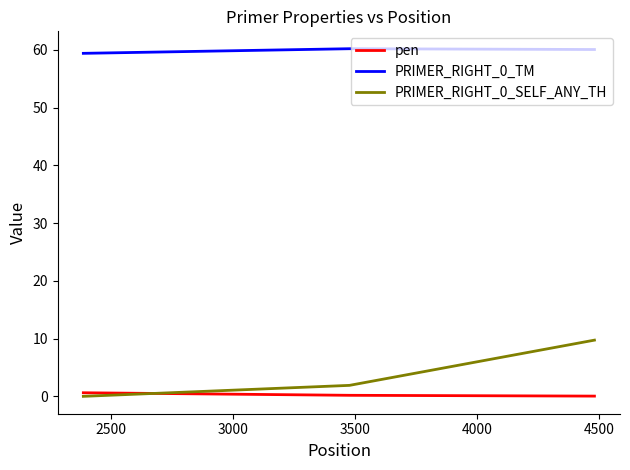

What is the maximum value shown in the chart?

60.2